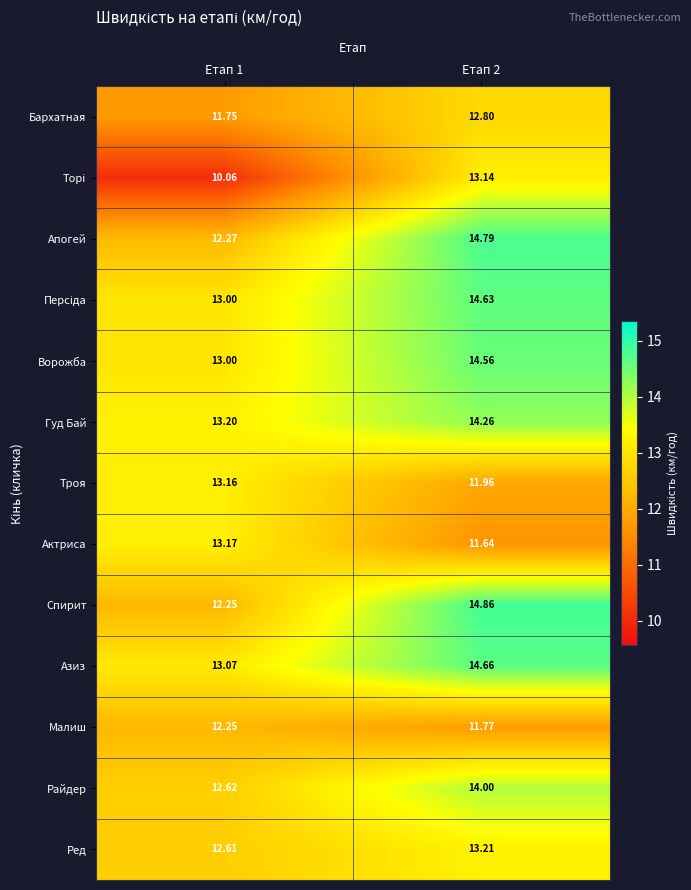

Which series has the largest total across all categories?

Азиз